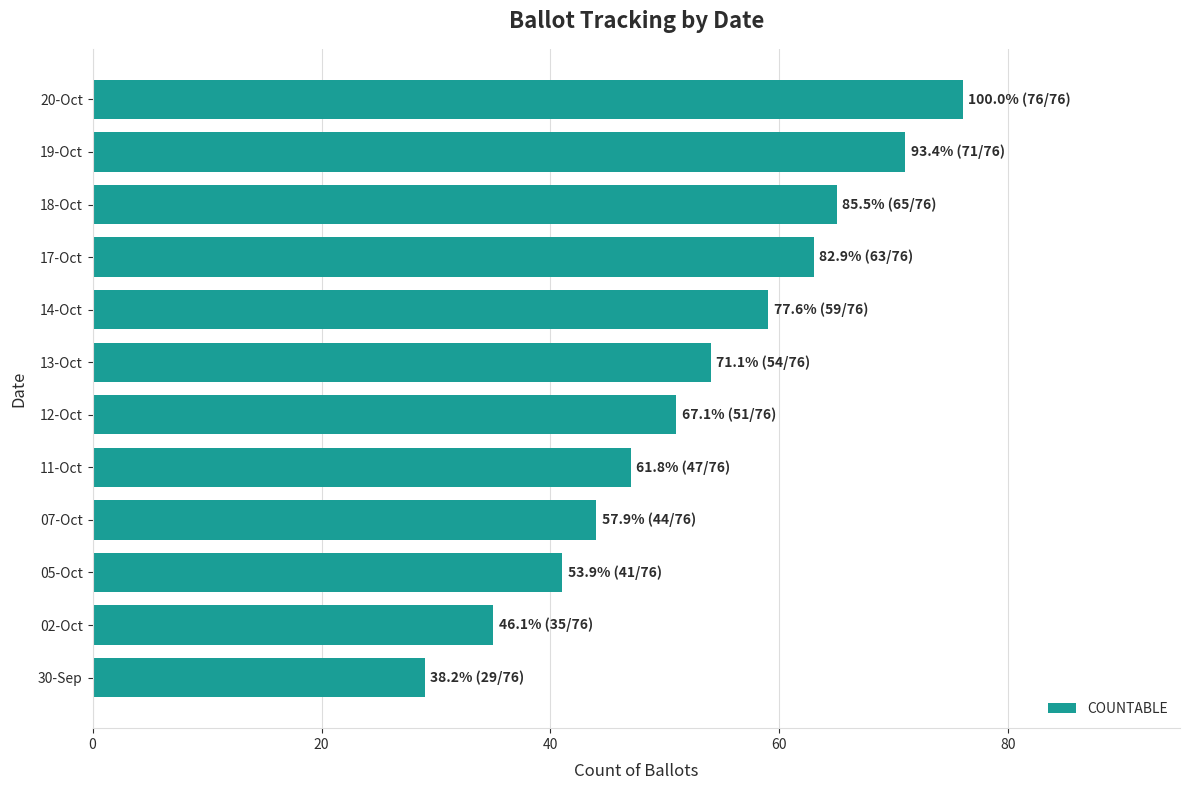

Rank the categories by value from lowest to highest.

30-Sep, 02-Oct, 05-Oct, 07-Oct, 11-Oct, 12-Oct, 13-Oct, 14-Oct, 17-Oct, 18-Oct, 19-Oct, 20-Oct